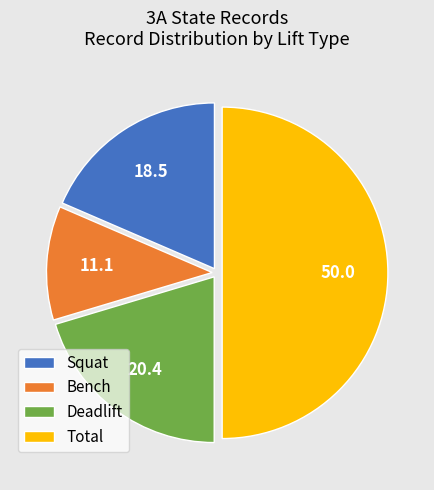

Which has a higher value, Total or Bench?

Total